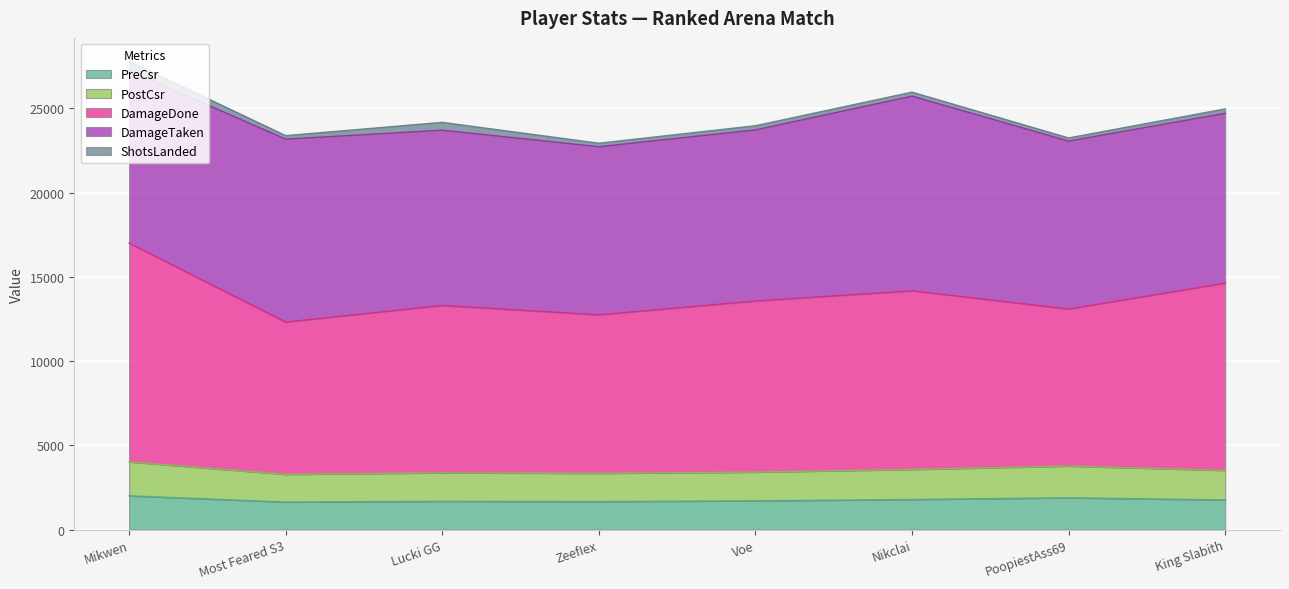

What is the lowest value of the PreCsr series?

1635